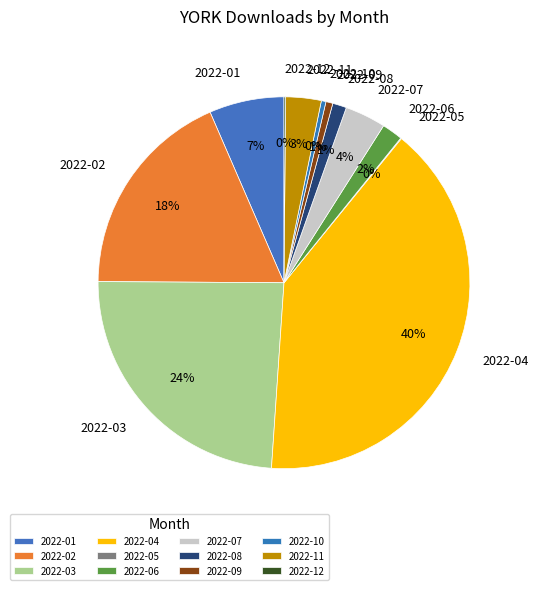

Is there a majority slice in this chart?

No